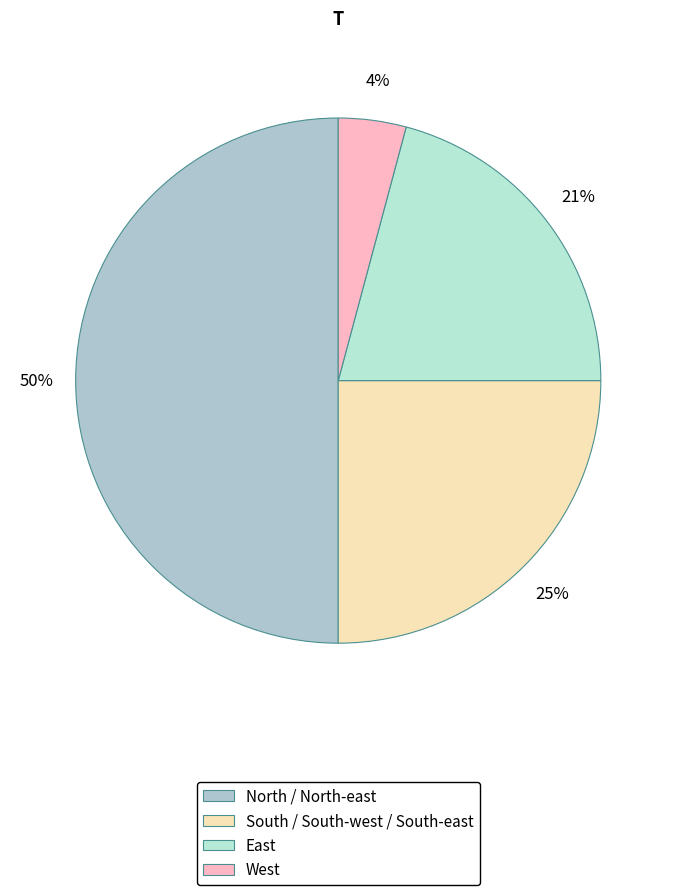

To the nearest percent, what is the average slice percentage?

25%